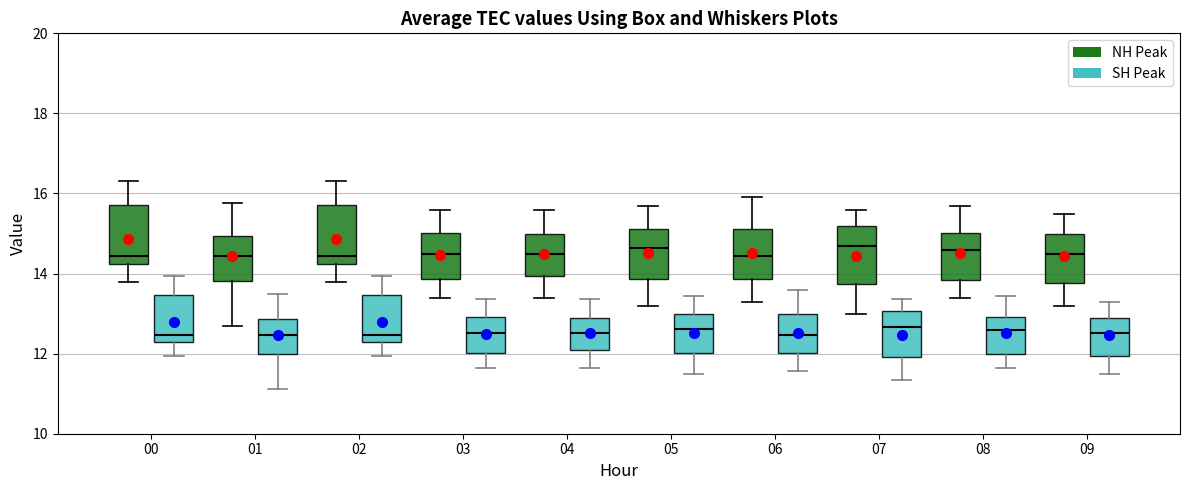

Reading left to right, read every box against the y-axis: the position of its median line, the range the box covers, and the ends of its whiskers. The values are not printed on the chart, so give them approximately, as read against the axis.

00 (NH Peak): median 14.4, box 14.2 to 15.8, whiskers 13.8 to 16.4
00 (SH Peak): median 12.4 (just above the box's lower edge), box 12.4 to 13.4, whiskers 12.0 to 14.0
01 (NH Peak): median 14.4, box 13.8 to 15.0, whiskers 12.8 to 15.8
01 (SH Peak): median 12.4, box 12.0 to 12.8, whiskers 11.2 to 13.4
02 (NH Peak): median 14.4, box 14.2 to 15.8, whiskers 13.8 to 16.4
02 (SH Peak): median 12.4 (just above the box's lower edge), box 12.4 to 13.4, whiskers 12.0 to 14.0
03 (NH Peak): median 14.6, box 13.8 to 15.0, whiskers 13.4 to 15.6
03 (SH Peak): median 12.6, box 12.0 to 13.0, whiskers 11.6 to 13.4
04 (NH Peak): median 14.6, box 14.0 to 15.0, whiskers 13.4 to 15.6
04 (SH Peak): median 12.6, box 12.0 to 13.0, whiskers 11.6 to 13.4
05 (NH Peak): median 14.6, box 13.8 to 15.2, whiskers 13.2 to 15.8
05 (SH Peak): median 12.6, box 12.0 to 13.0, whiskers 11.4 to 13.4
06 (NH Peak): median 14.4, box 13.8 to 15.2, whiskers 13.4 to 16.0
06 (SH Peak): median 12.4, box 12.0 to 13.0, whiskers 11.6 to 13.6
07 (NH Peak): median 14.8, box 13.8 to 15.2, whiskers 13.0 to 15.6
07 (SH Peak): median 12.6, box 12.0 to 13.0, whiskers 11.4 to 13.4
08 (NH Peak): median 14.6, box 13.8 to 15.0, whiskers 13.4 to 15.8
08 (SH Peak): median 12.6, box 12.0 to 13.0, whiskers 11.6 to 13.4
09 (NH Peak): median 14.6, box 13.8 to 15.0, whiskers 13.2 to 15.6
09 (SH Peak): median 12.6, box 12.0 to 13.0, whiskers 11.4 to 13.2